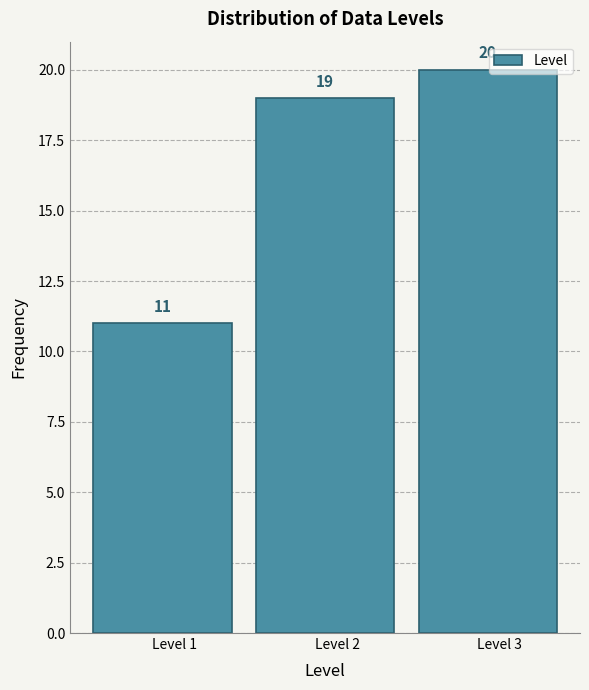

Reading left to right, transcribe this chart: for each bar, give the range it covers on the x-axis and its height.

0.5 to 1.5: 11
1.5 to 2.5: 19
2.5 to 3.5: 20